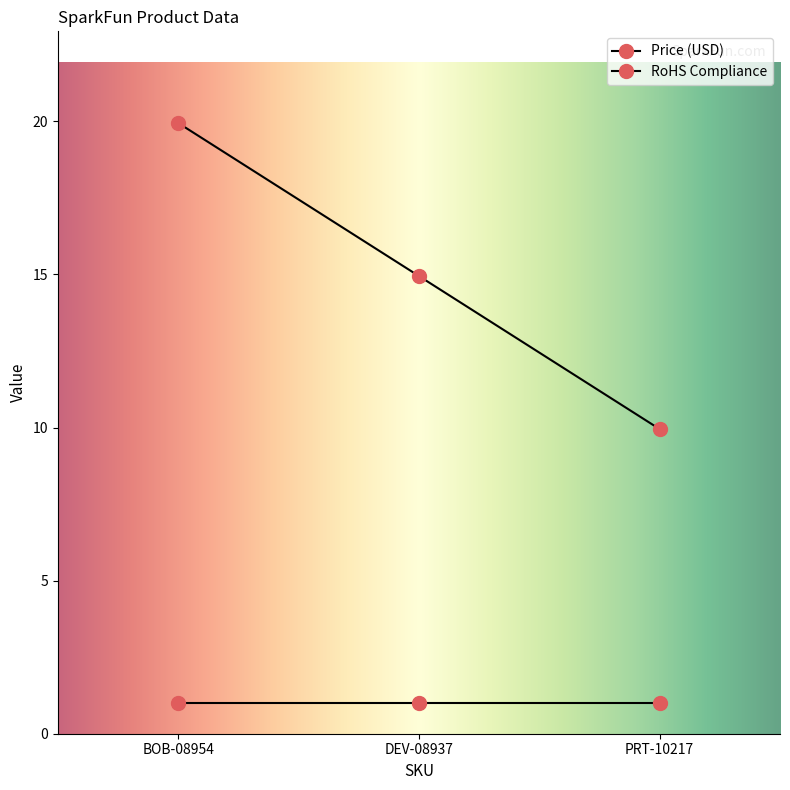

How many lines are shown in the chart?

2